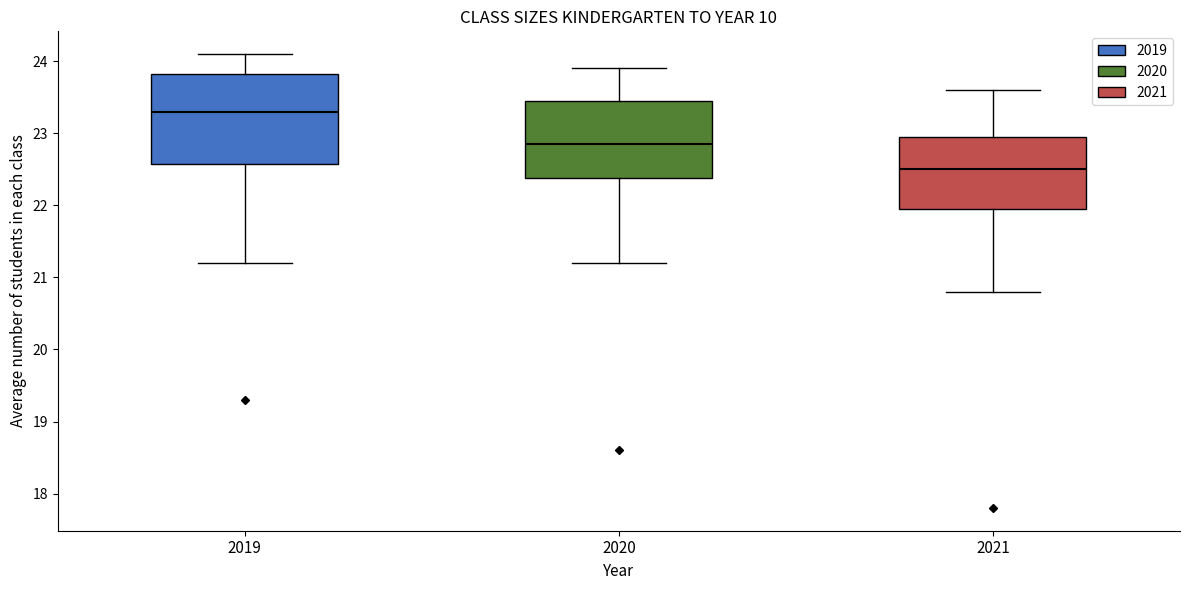

Where is the lower edge of the box at x = 2019 on the y-axis? The values are not printed on the chart, so give them approximately, as read against the axis.

22.6